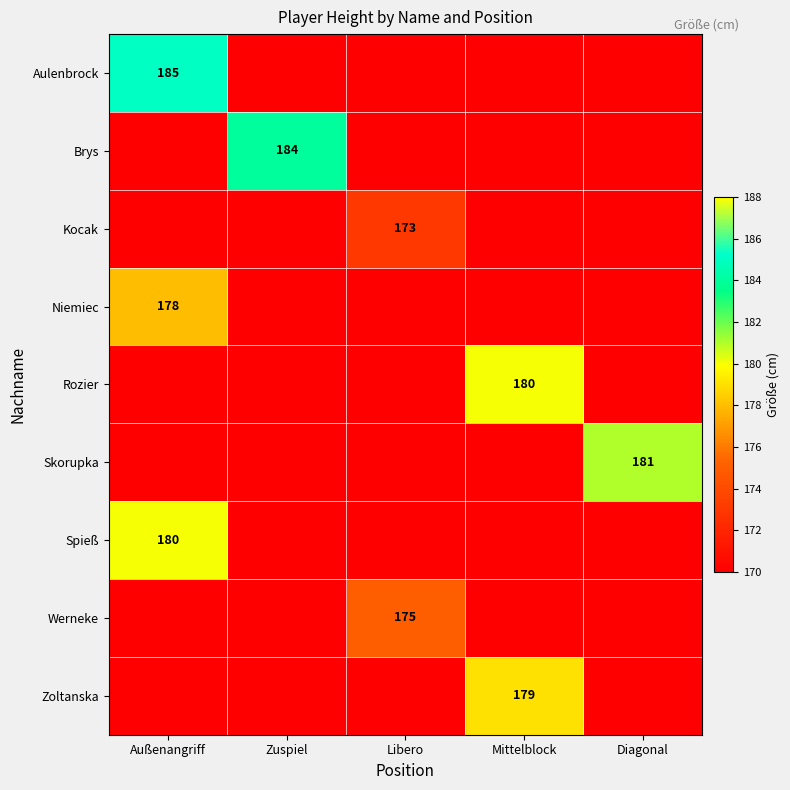

Which label corresponds to the largest value in the chart?

Außenangriff